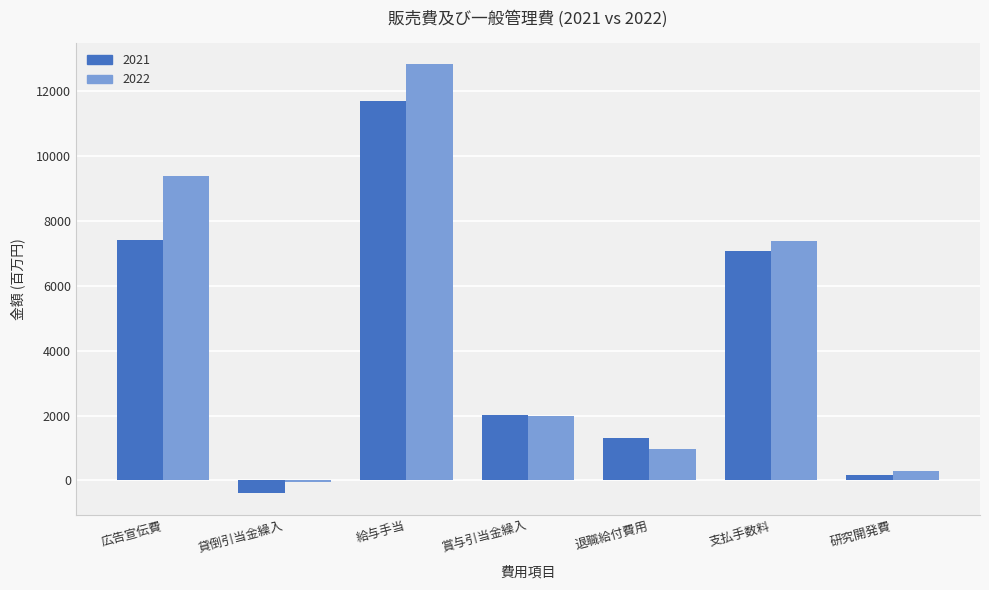

Which category has the highest value in the 2021 series?

給与手当